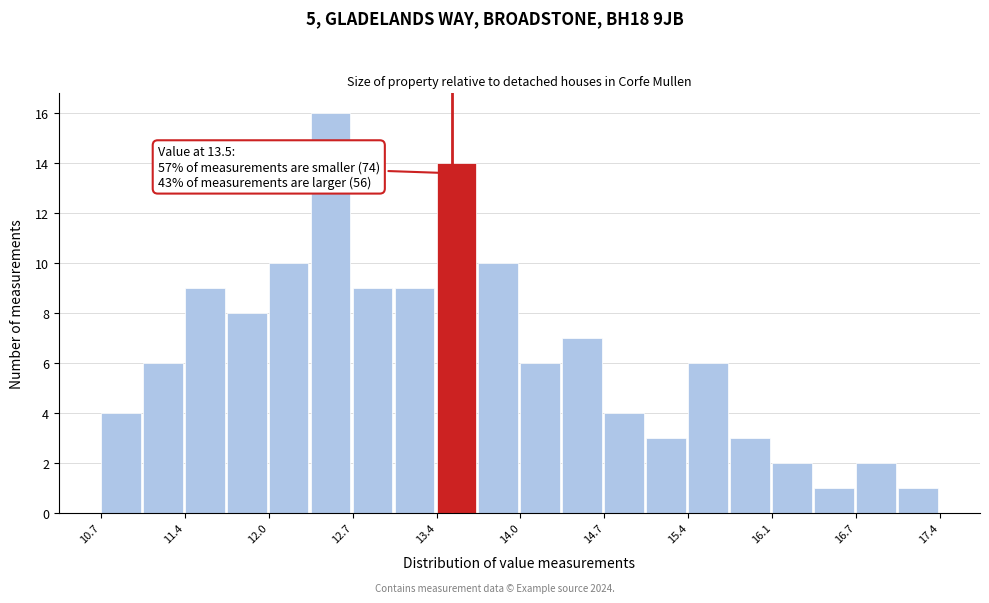

Read against the x-axis, roughly where is the centre of the tallest bar?

12.5